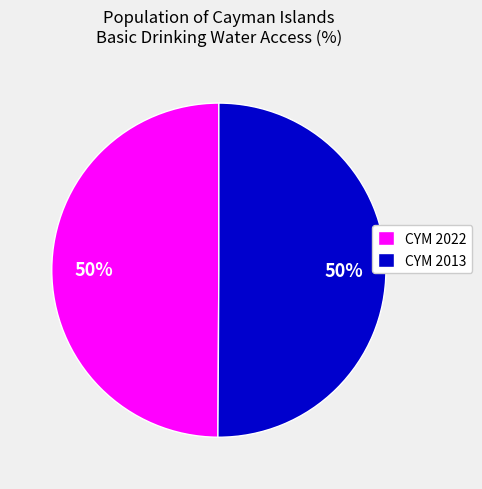

The CYM 2013 slice represents 50% of the pie. True or false?

True